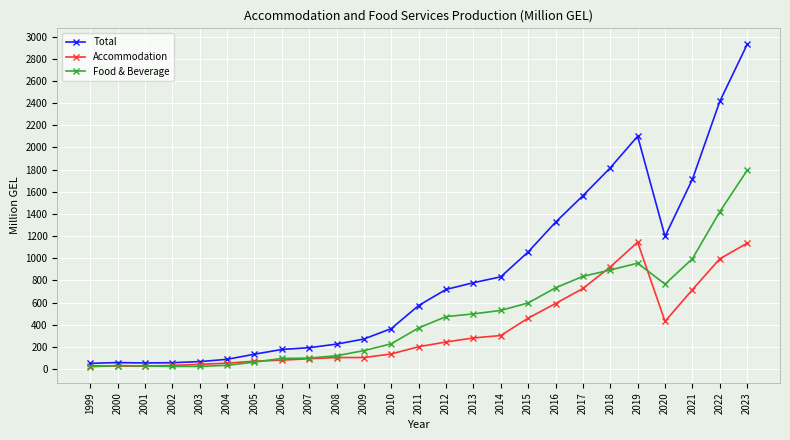

What is the smallest value displayed?

21.7